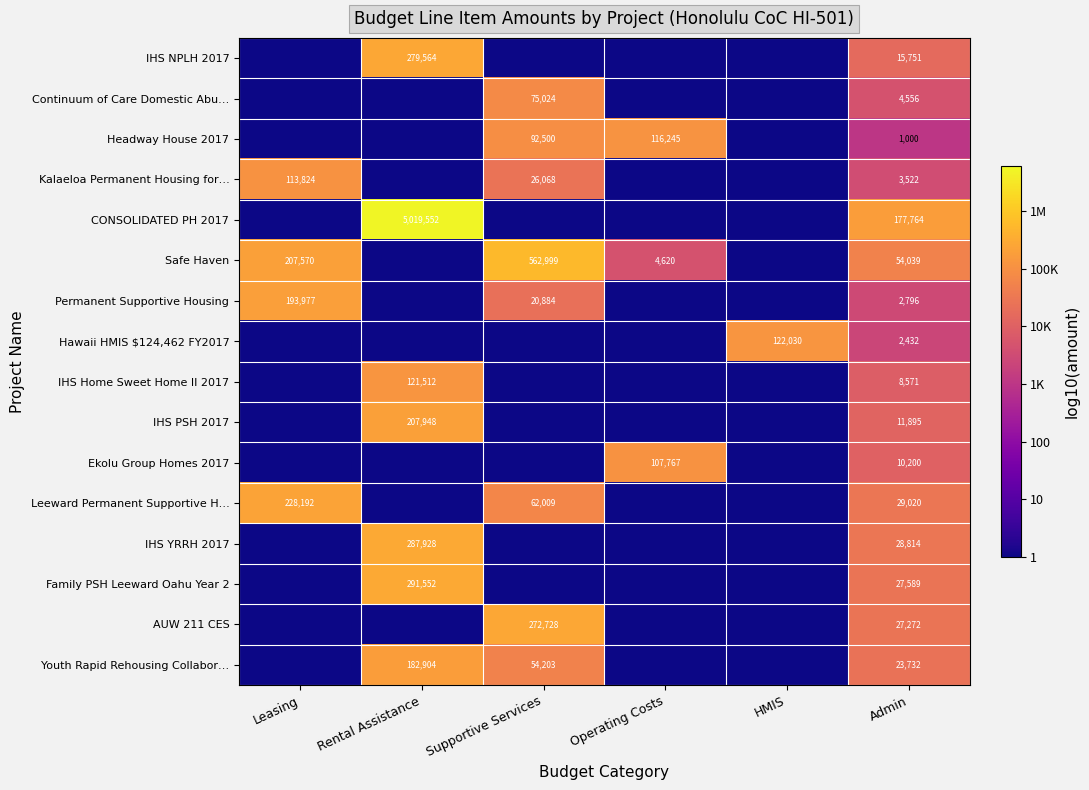

What is the difference between the Ekolu Group Homes 2017 values at Operating Costs and Admin?

97567